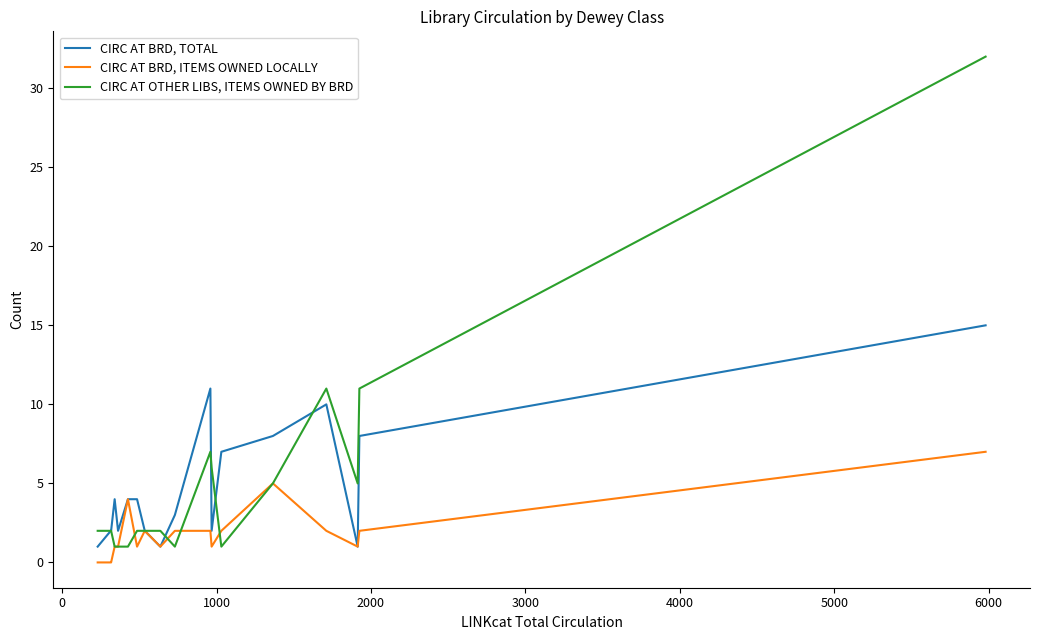

Which series has the largest range (max minus min)?

CIRC AT OTHER LIBS, ITEMS OWNED BY BRD